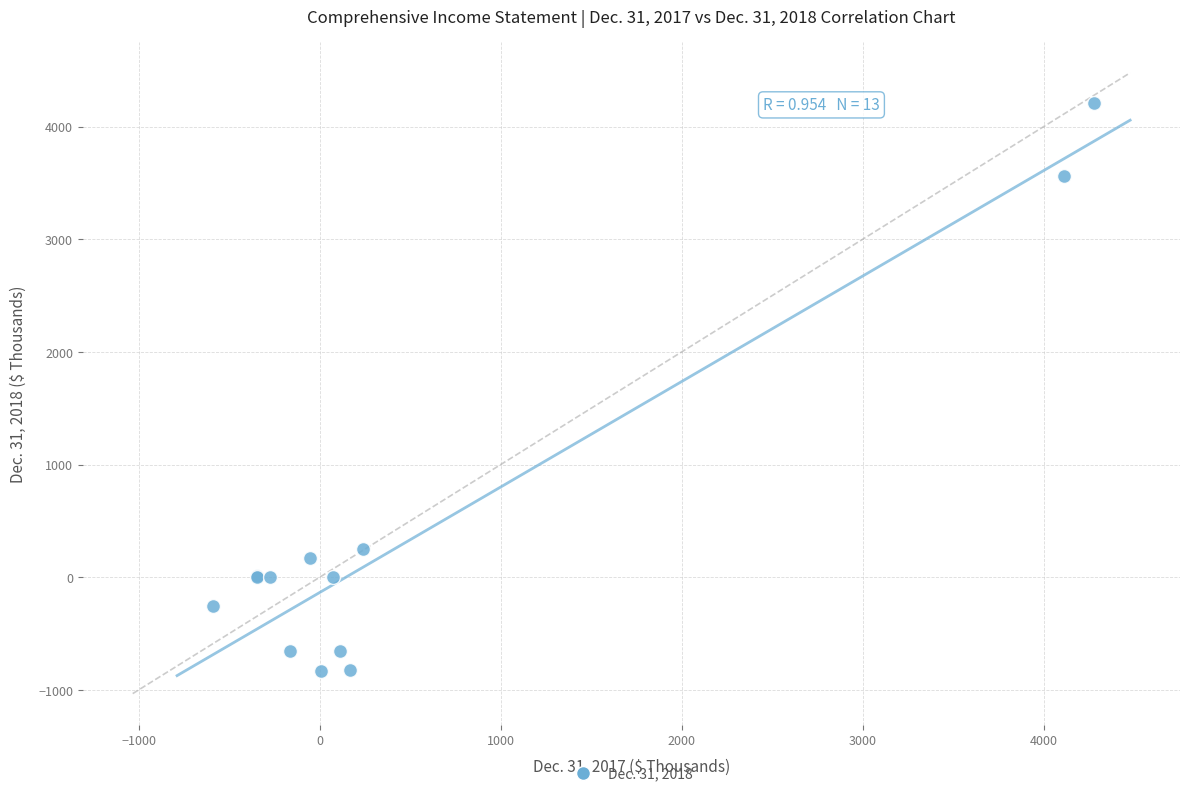

What Y value in the scatter plot is closest to 1689?

252